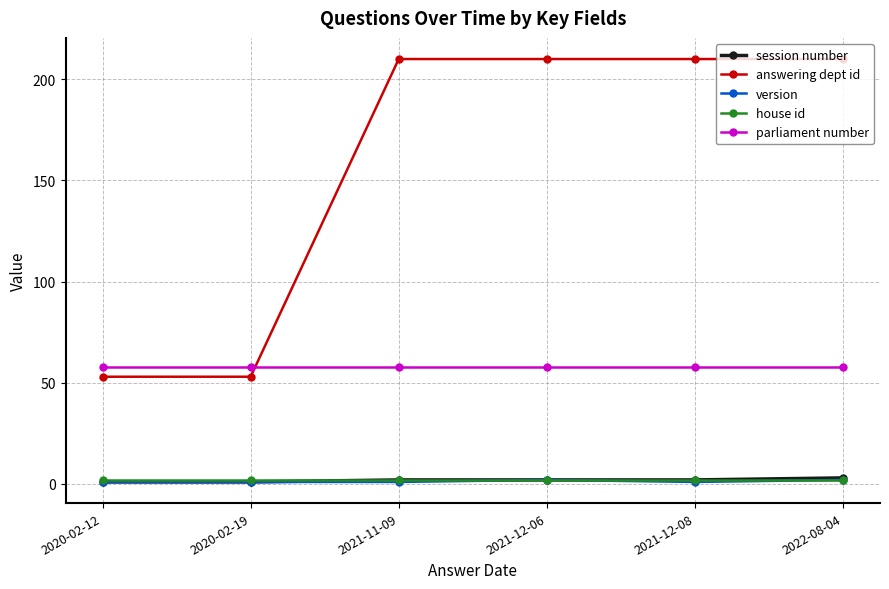

The value of session number at 2021-12-08 is 2. True or false?

True